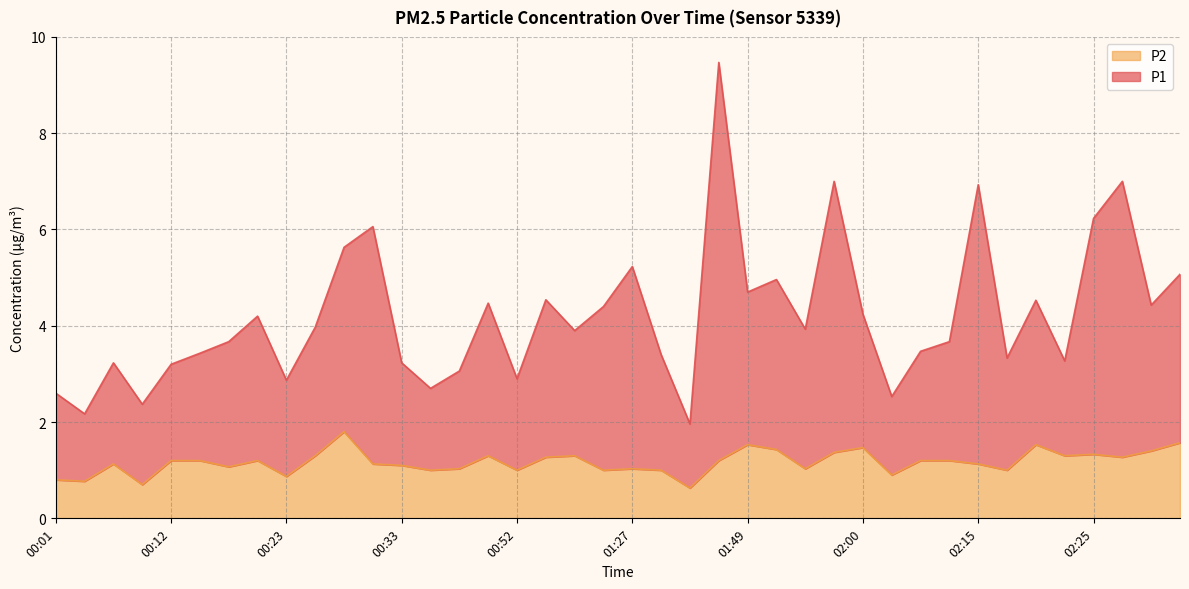

What are all the series names shown in the legend?

P2, P1